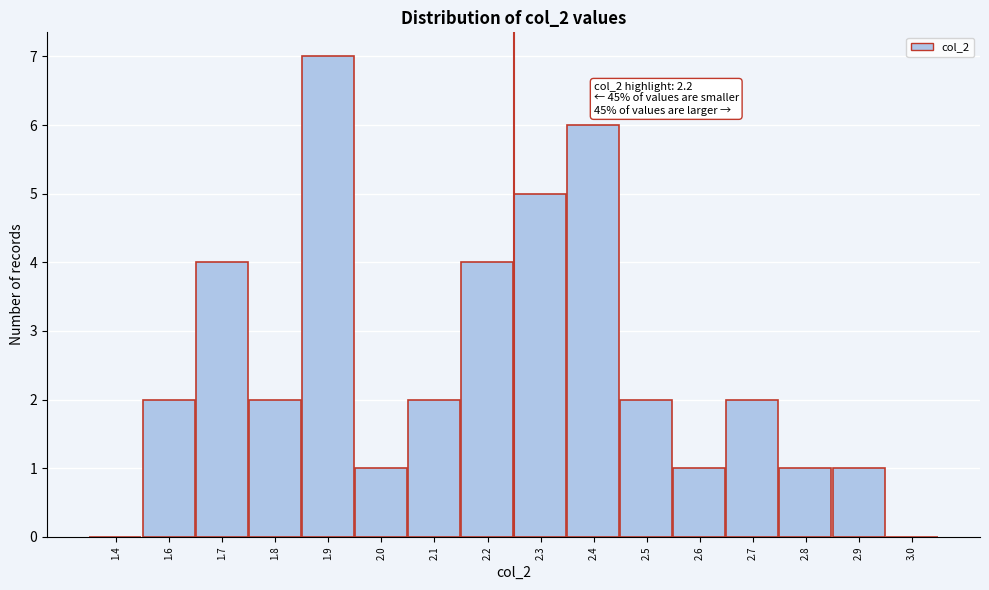

Reading right to left, transcribe all the data shown in this chart.

3.0=0	2.9=1	2.8=1	2.7=2	2.6=1	2.5=2	2.4=6	2.3=5	2.2=4	2.1=2	2.0=1	1.9=7	1.8=2	1.7=4	1.6=2	1.4=0